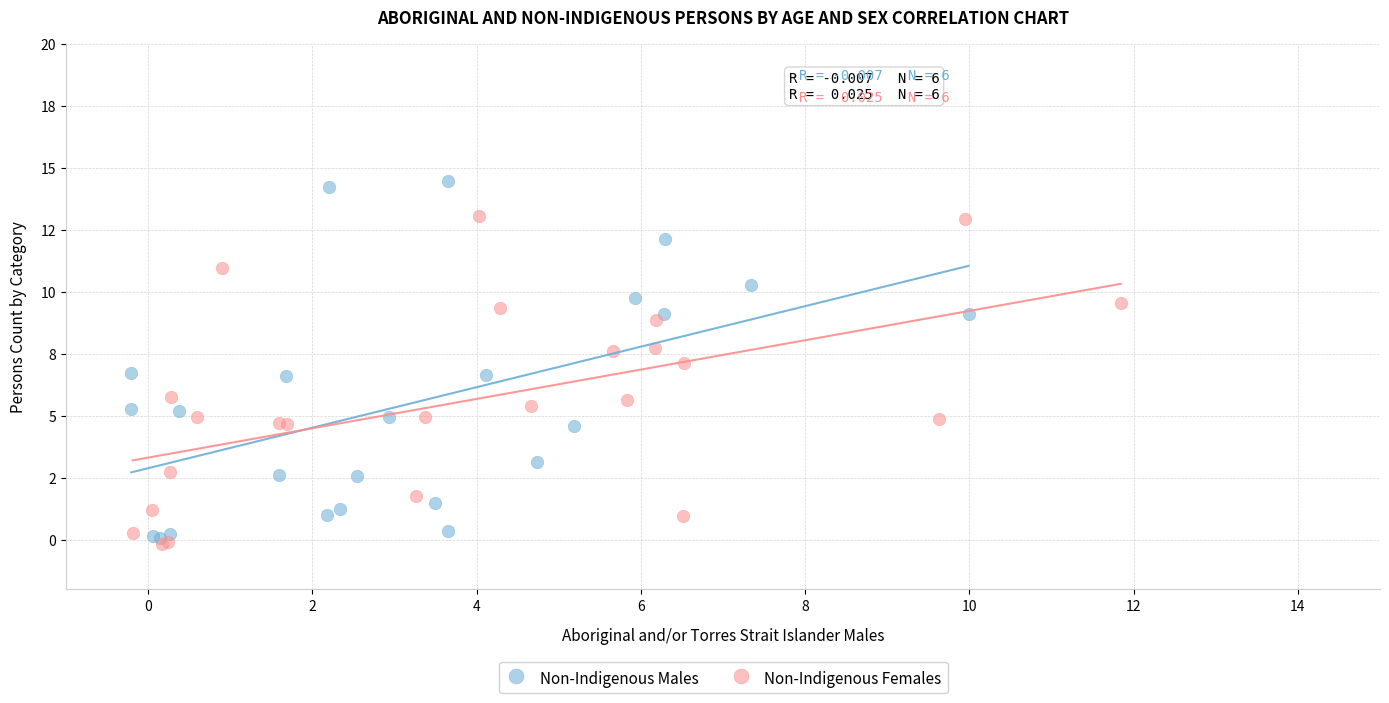

What are all the series names shown in the legend?

Non-Indigenous Males, Non-Indigenous Females